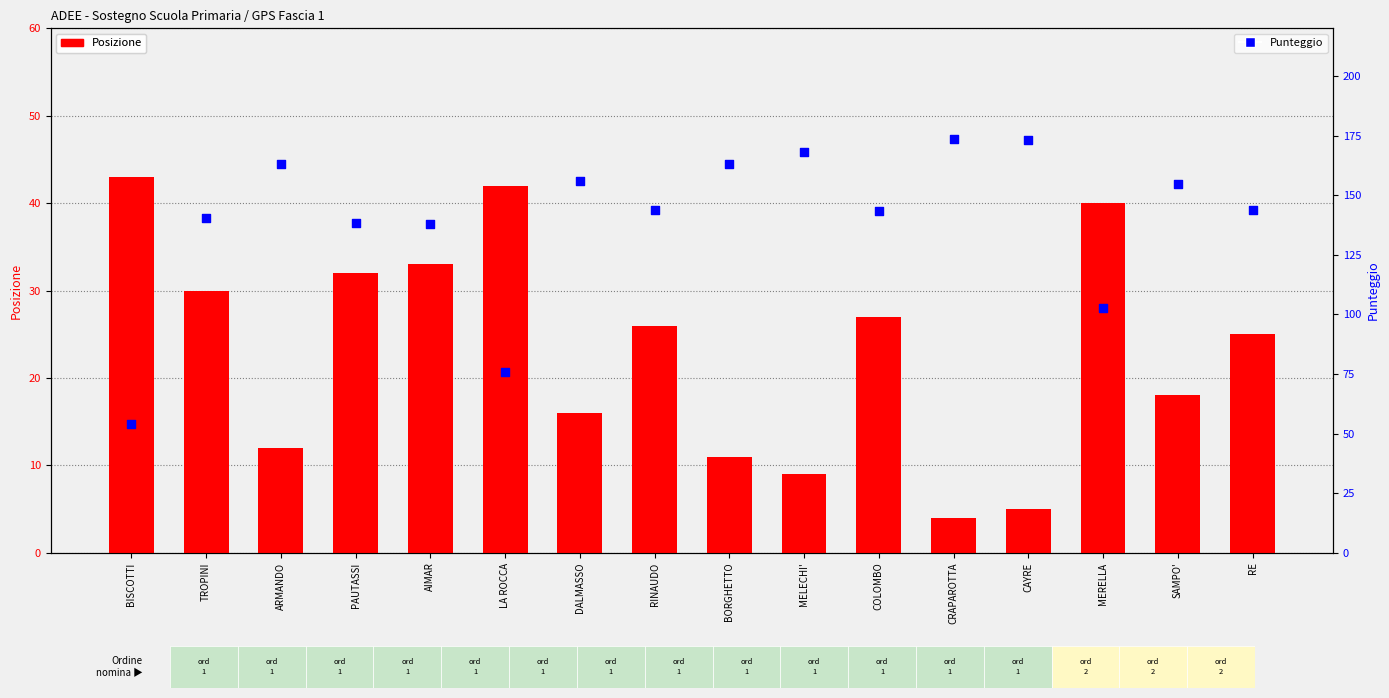

Which series contains the lowest Y value?

Posizione